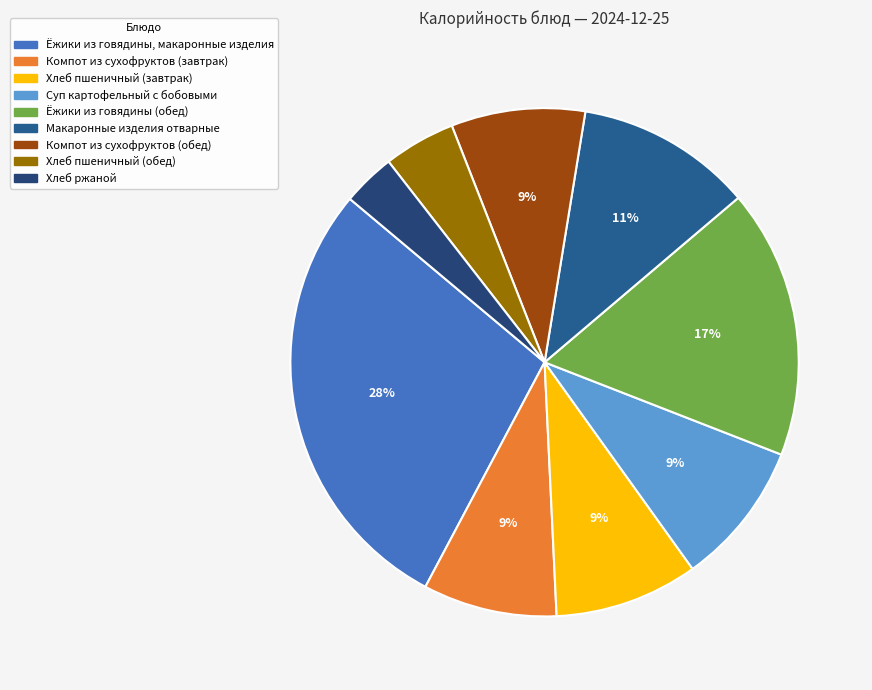

Count the number of slices in the pie.

9